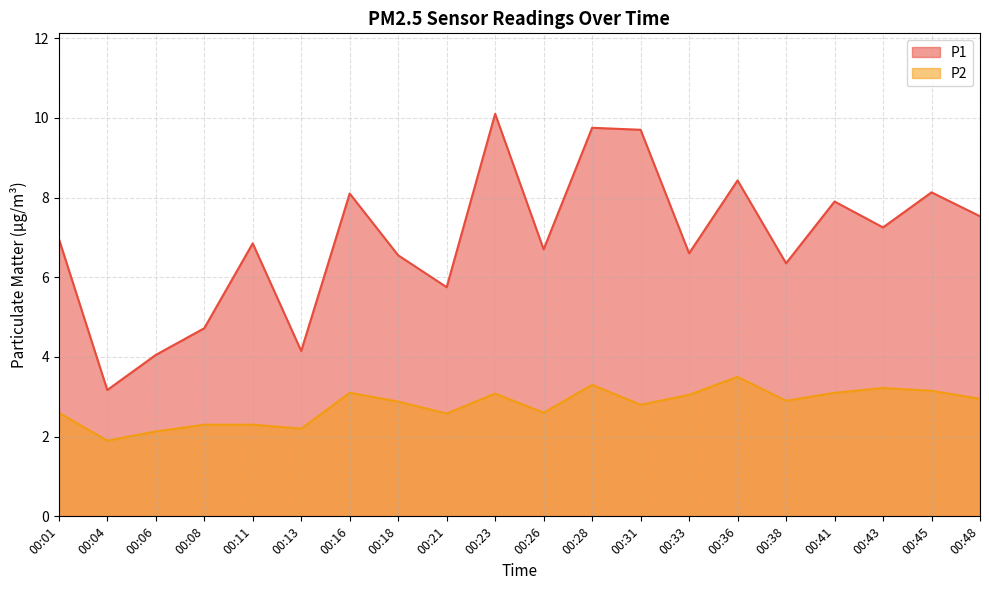

At which category is the sum across all series the highest?

00:23